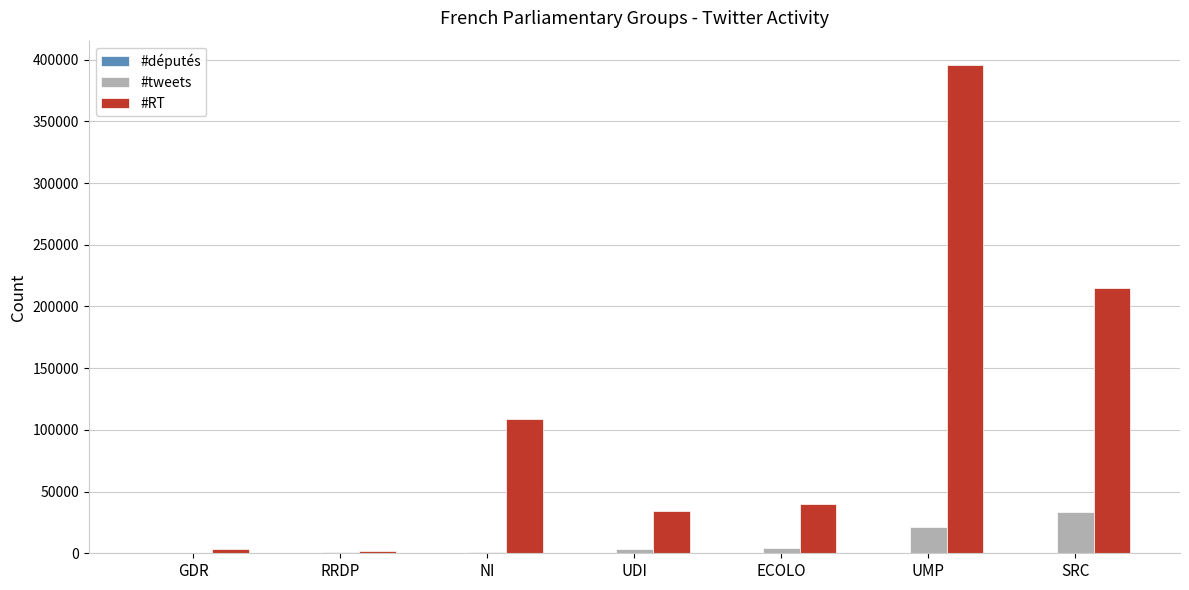

Between ECOLO and SRC, which series saw the biggest shift?

#RT